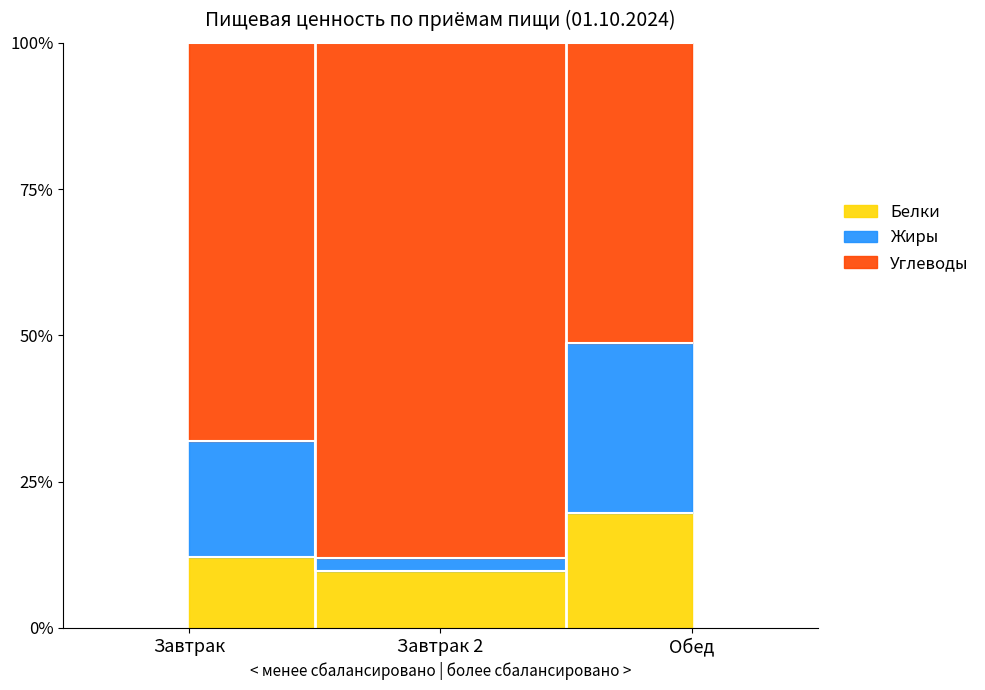

List the labels in order of Белки value, smallest first.

Завтрак 2, Завтрак, Обед